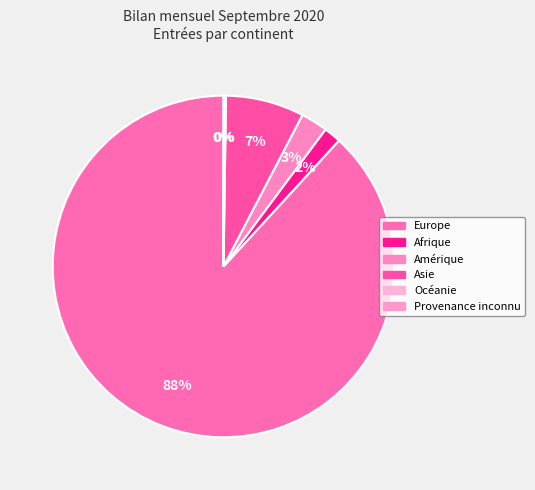

What is the change in value from Amérique to Océanie?

-52